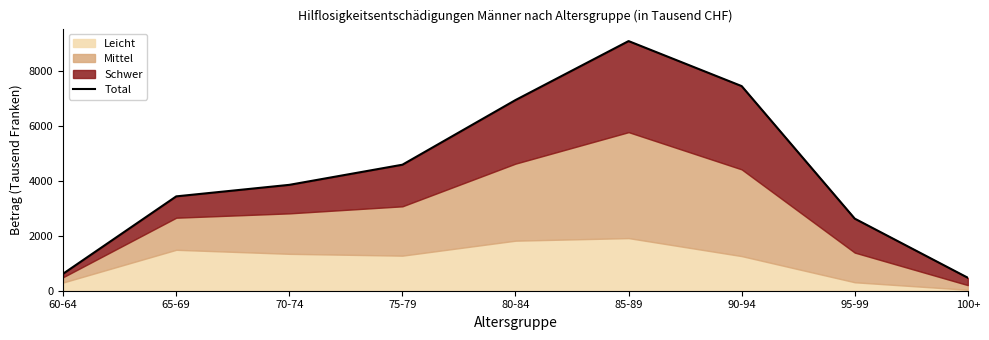

Rank the categories by value from highest to lowest.

85-89, 90-94, 80-84, 75-79, 70-74, 65-69, 95-99, 60-64, 100+